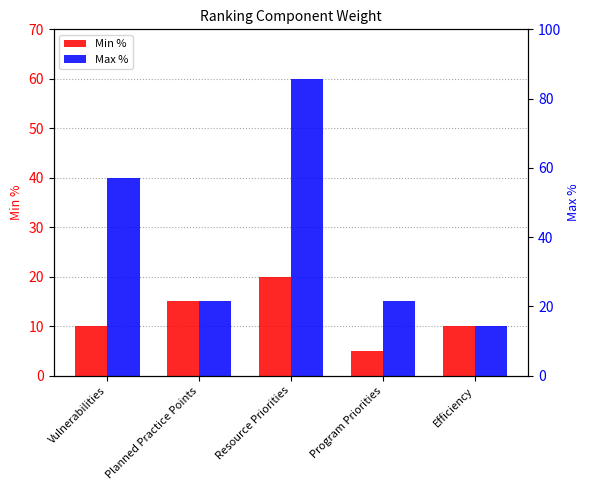

Reading left to right, transcribe all the data shown in this chart.

Min %: 10	15	20	5	10
Max %: 40	15	60	15	10